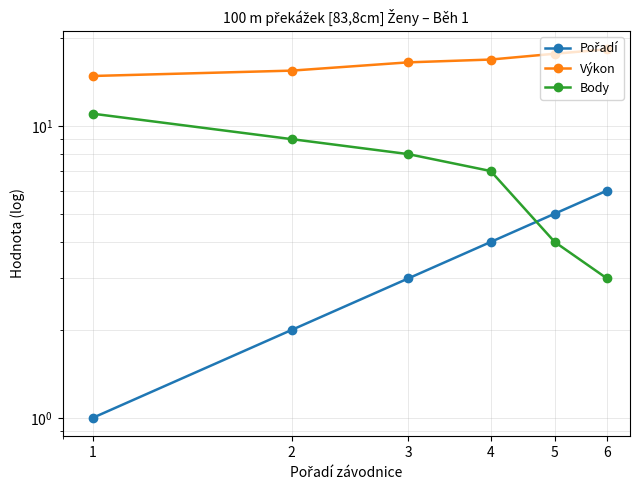

Which category has the lowest value across all series?

1